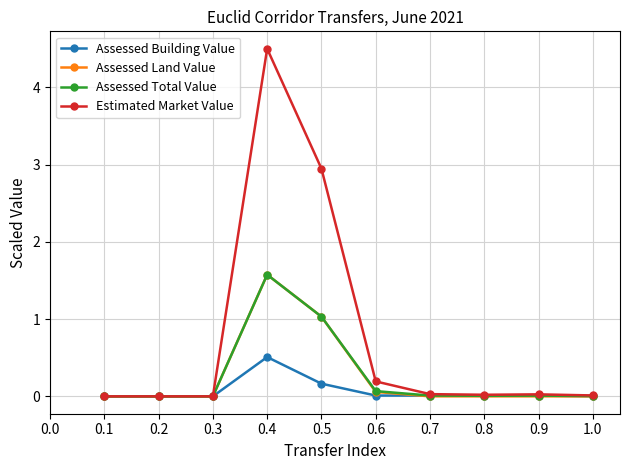

What is the maximum value for Assessed Total Value?

1.6